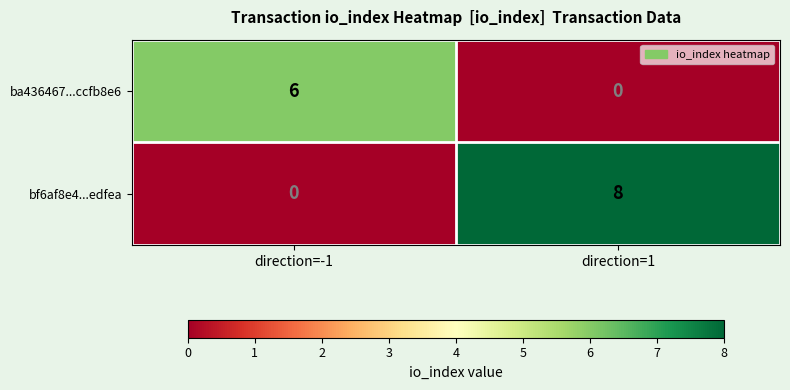

Read the ba436467...ccfb8e6 value at direction=-1.

6